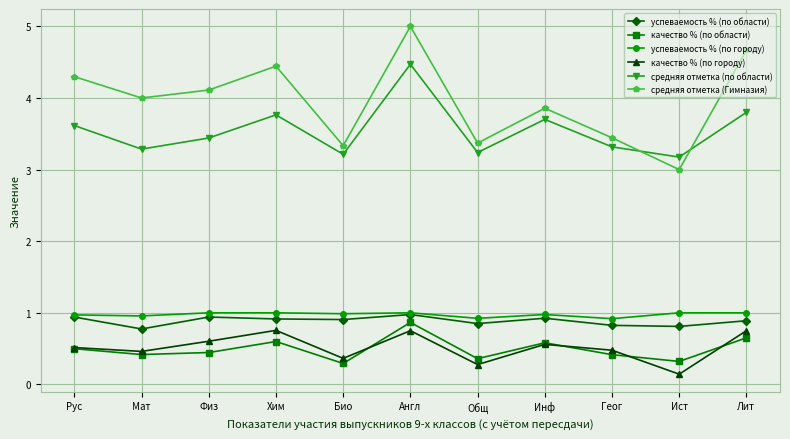

Which series has the largest total across all categories?

средняя отметка (Гимназия)